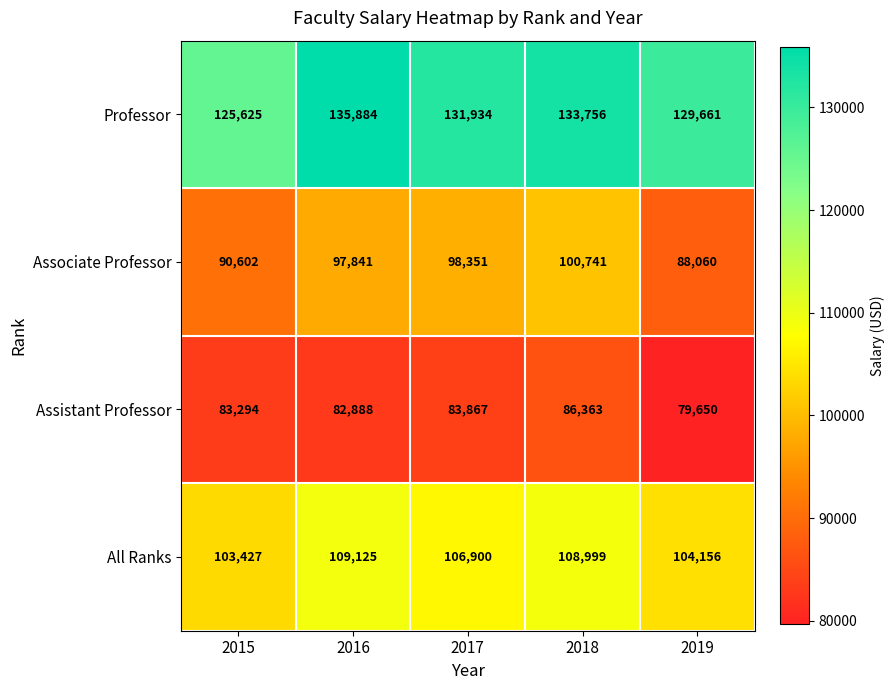

What is the sum of all Professor values?

656860